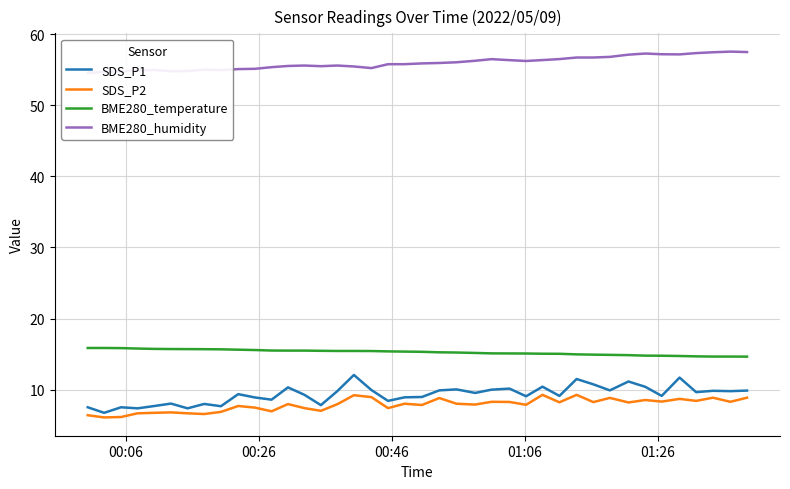

What is the difference between the maximum and minimum values in the BME280_temperature series?

1.2